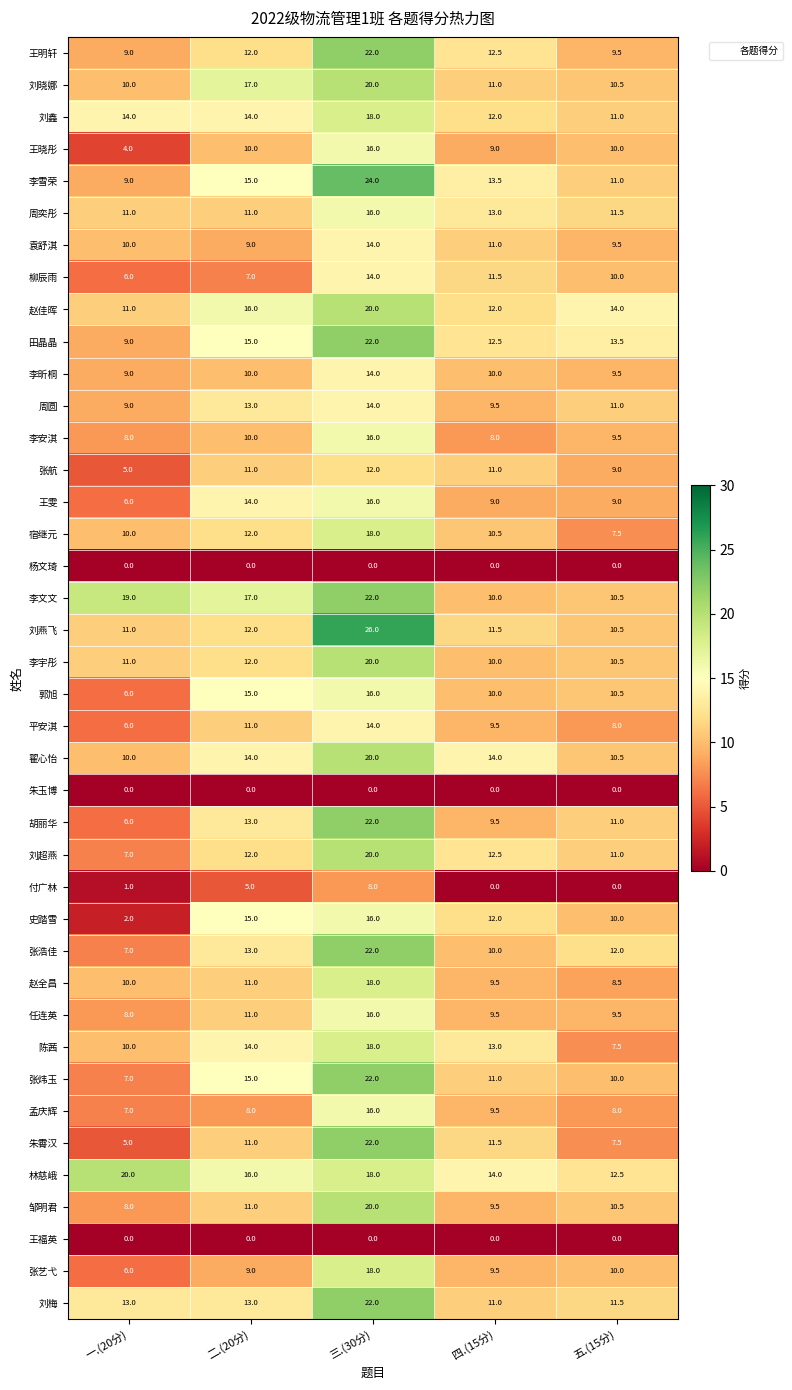

What is the approximate value of 郭旭 at 三.(30分)?

16.0